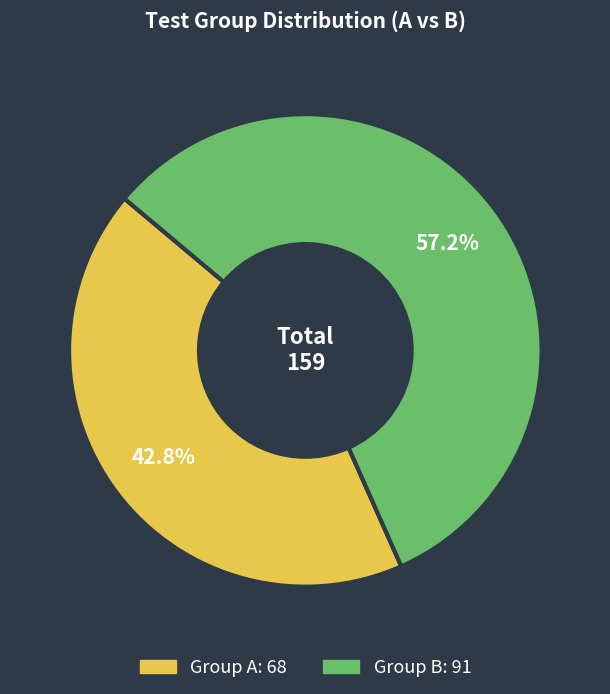

Is there any slice that represents more than half of the pie?

Yes